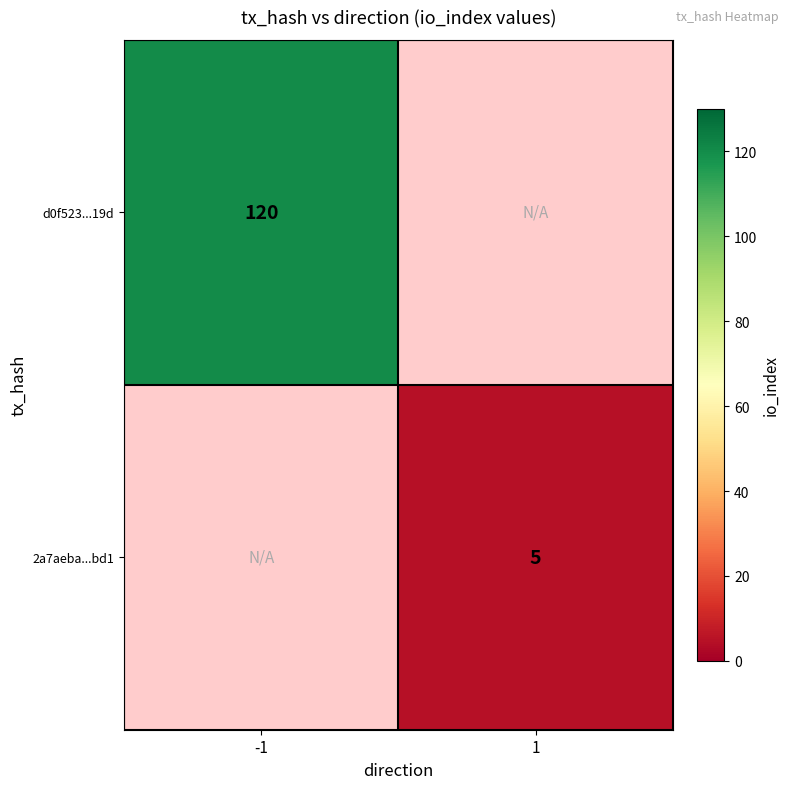

Is the value of 2a7aeba...bd1 at 1 greater than the value of d0f523...19d at -1?

No